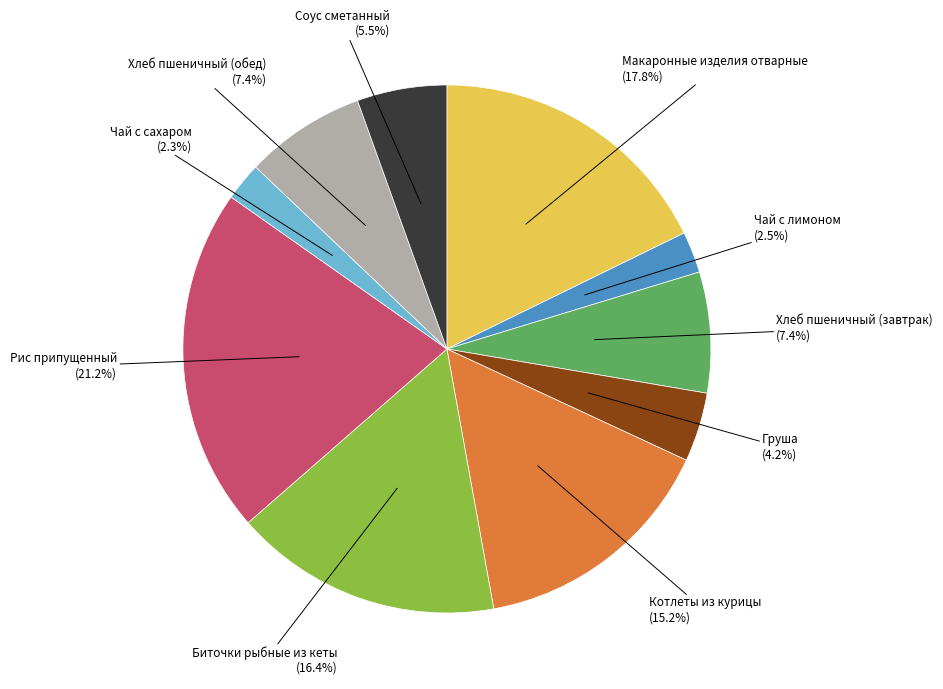

How many slices are in this pie chart?

10